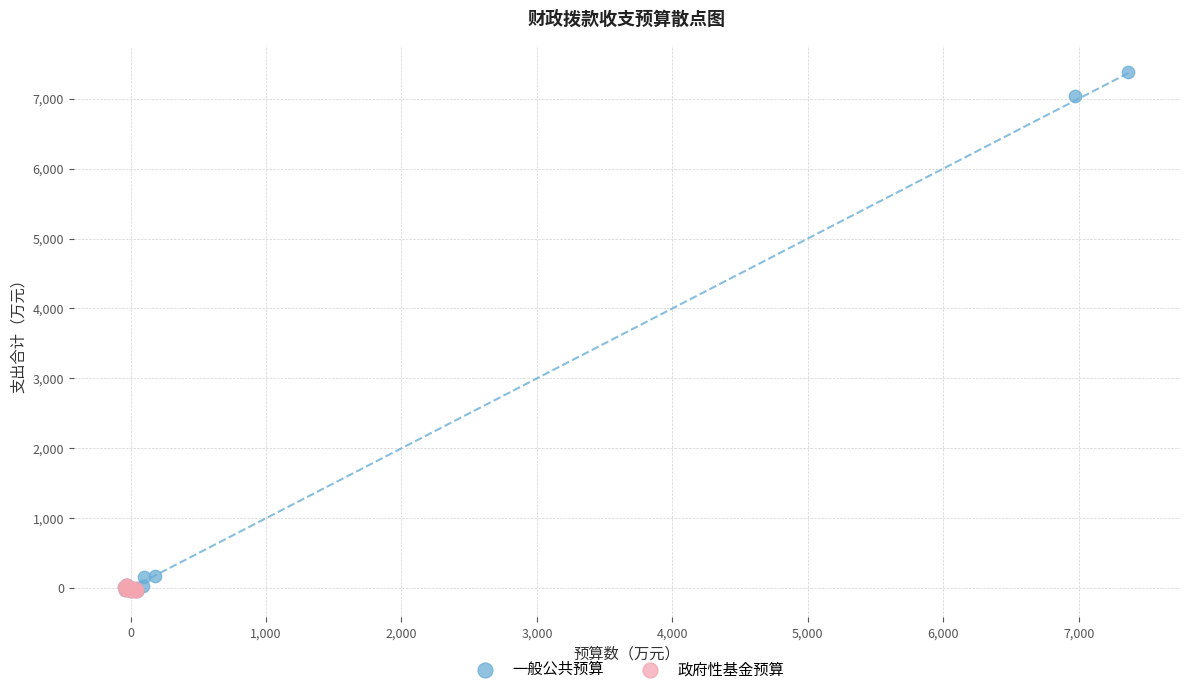

Which series contains the highest Y value?

一般公共预算